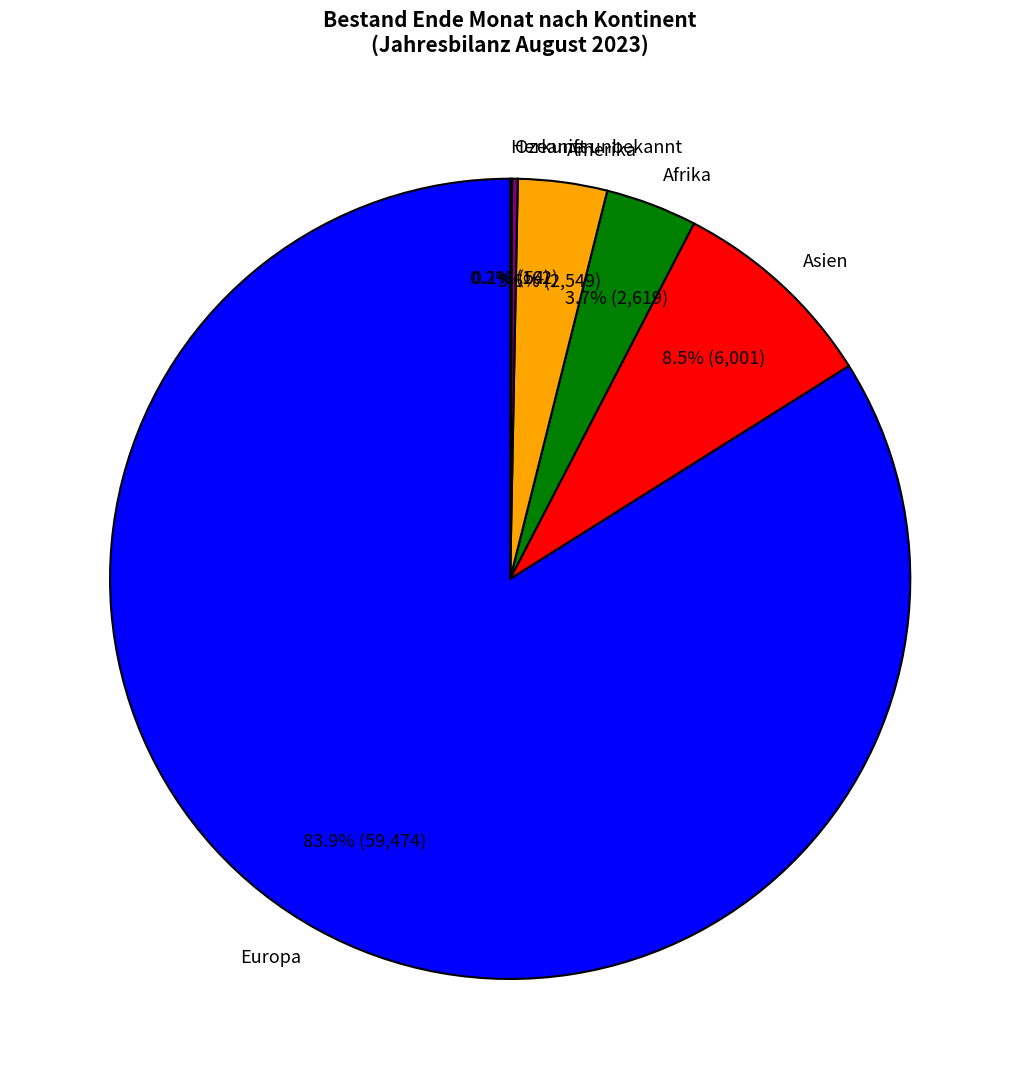

Which slice represents more than half of the pie?

Europa